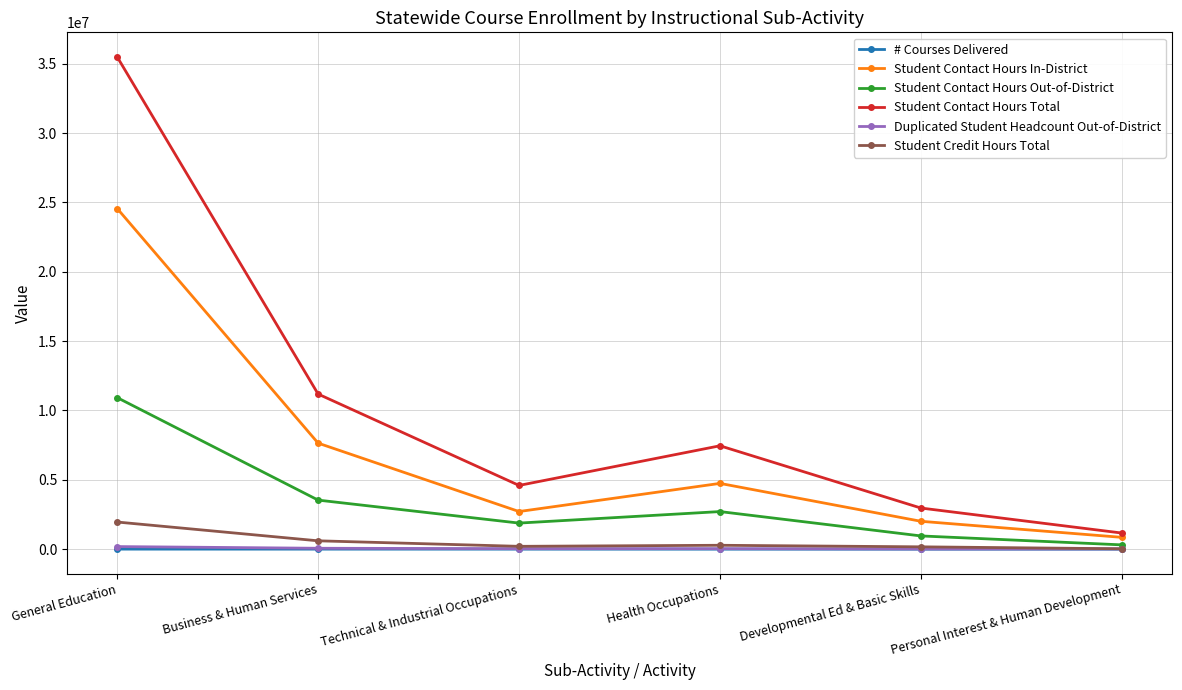

True or false: # Courses Delivered and Student Contact Hours Total intersect in this chart.

False